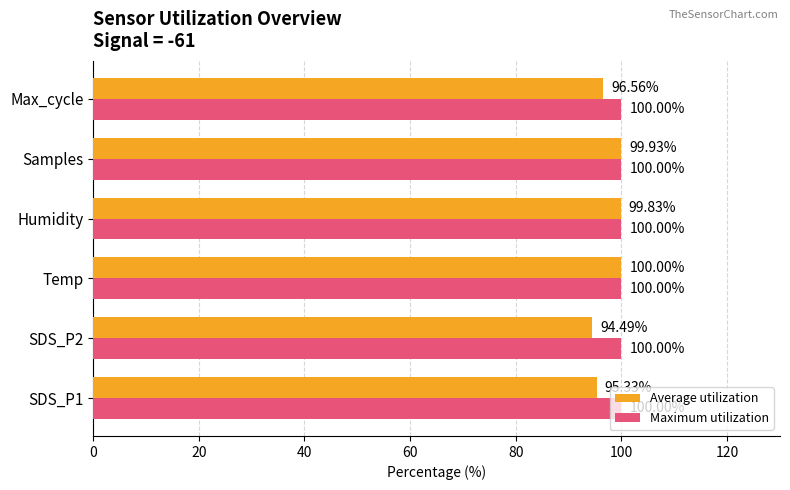

Which series has the largest total across all categories?

Maximum utilization